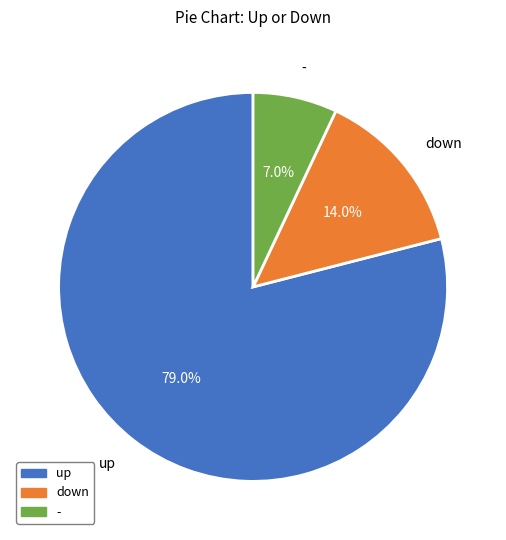

What is the smallest slice in the pie chart?

-